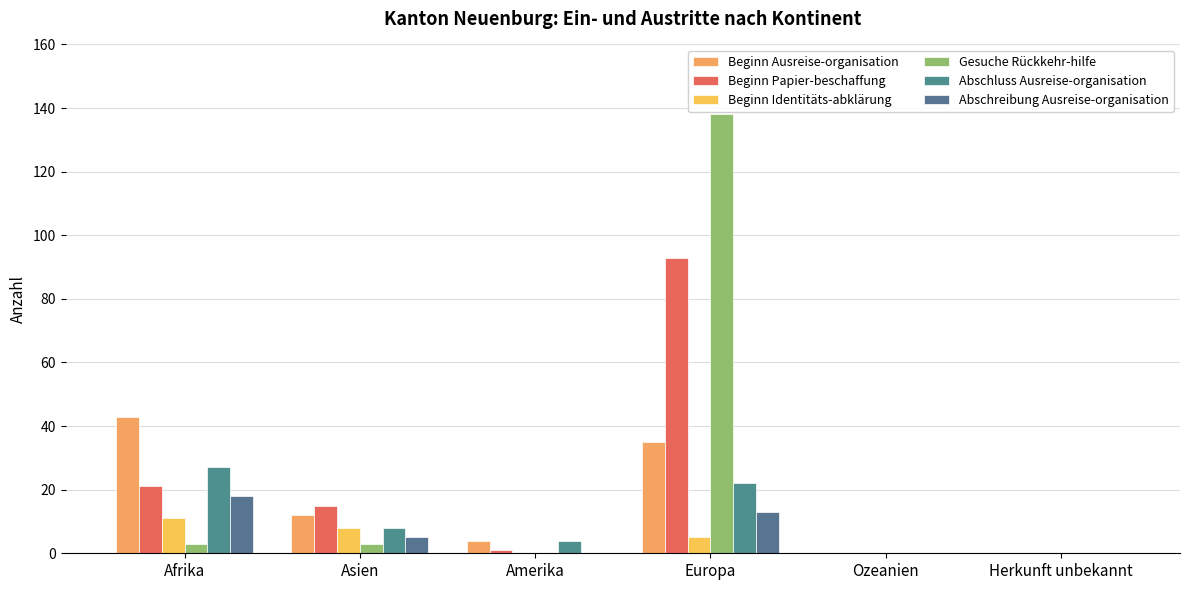

What is the highest value of the Beginn Papier-beschaffung series?

93